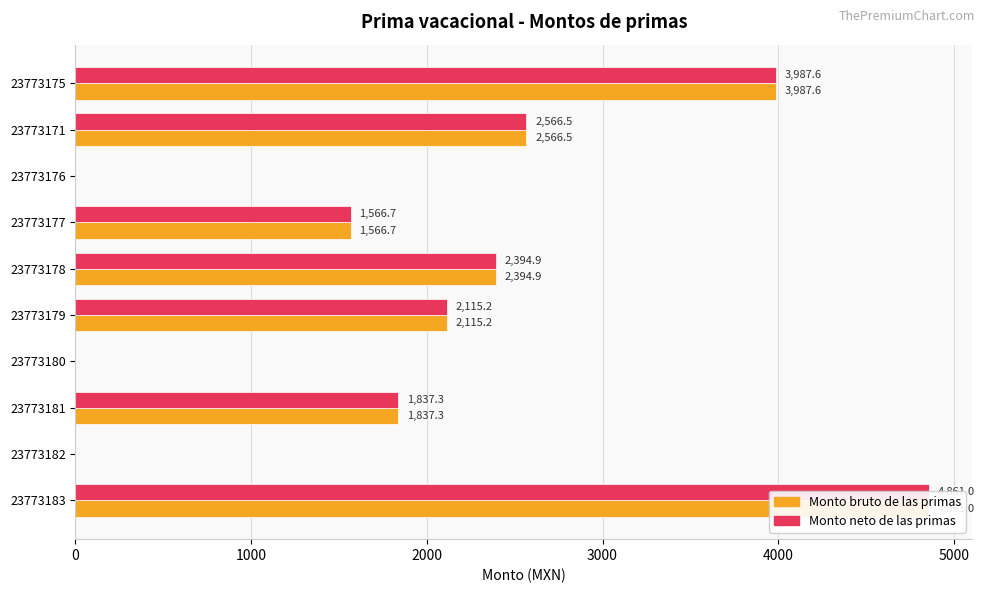

How many values in the Monto neto de las primas series exceed 2115?

5